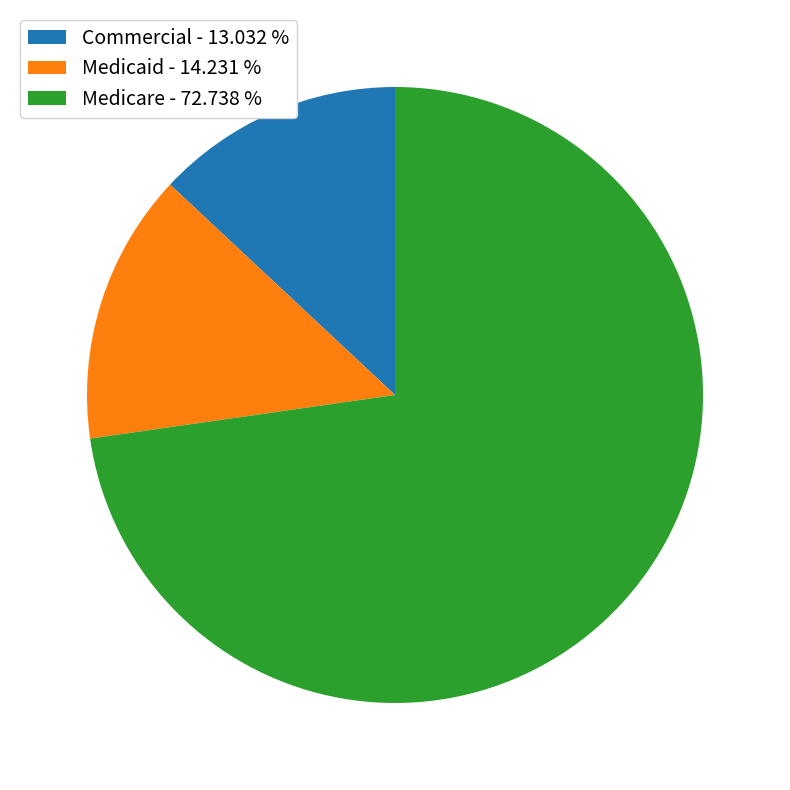

Does Commercial - 13.032 % represent more than half of the total?

No